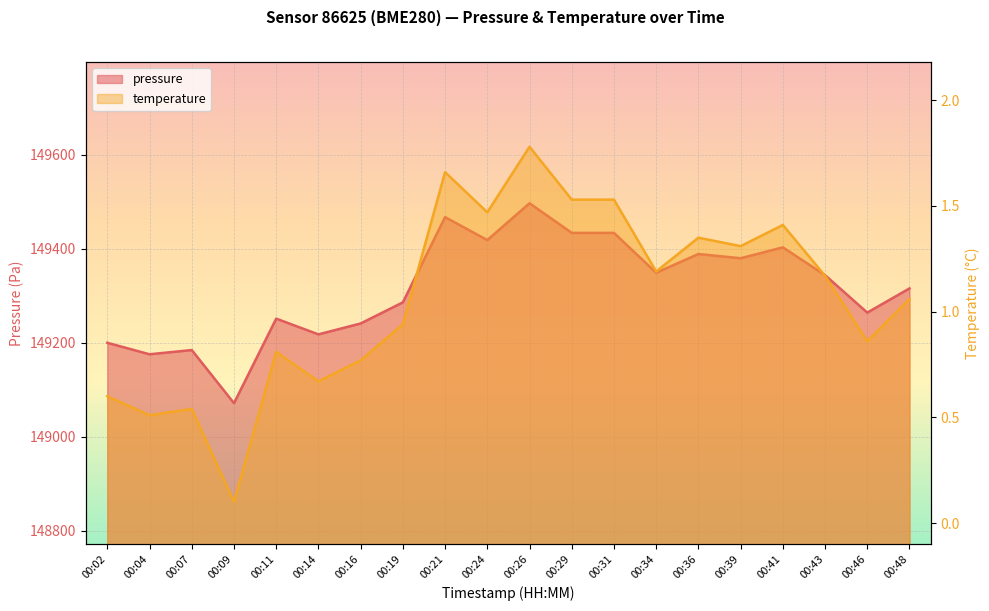

True or false: temperature has a value of 1.2 at 00:43.

True